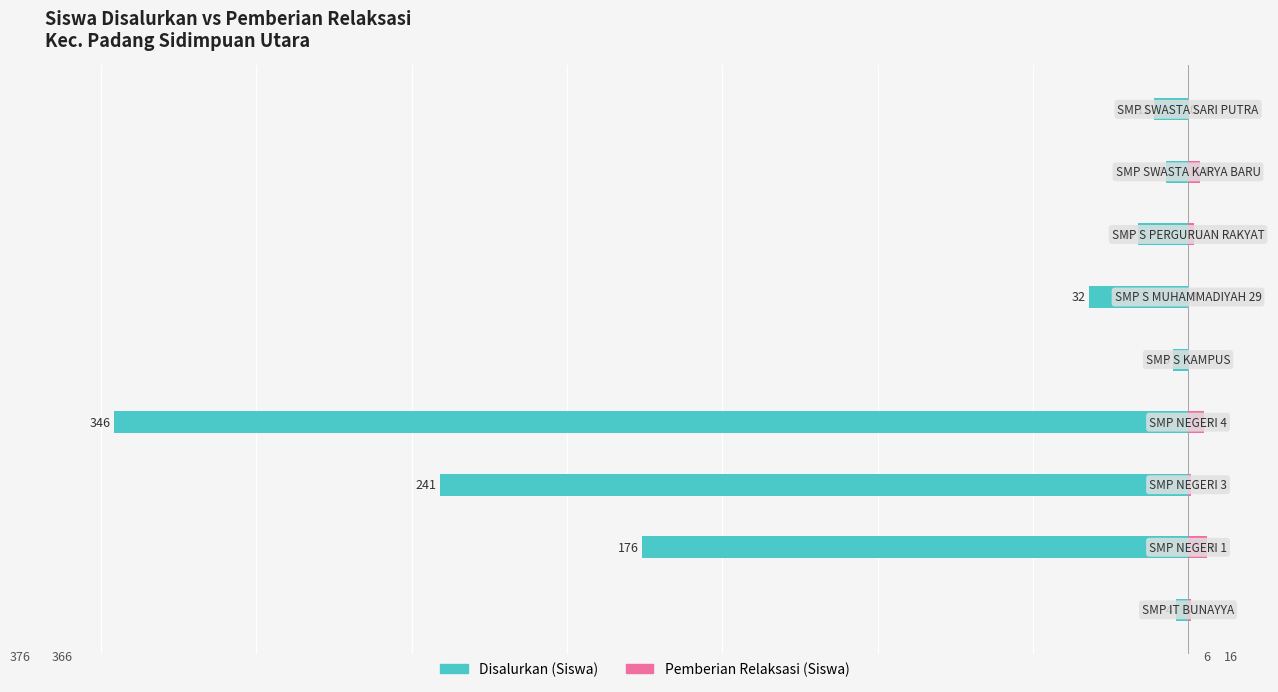

Where is Disalurkan (Siswa) nearest to the value -175?

1